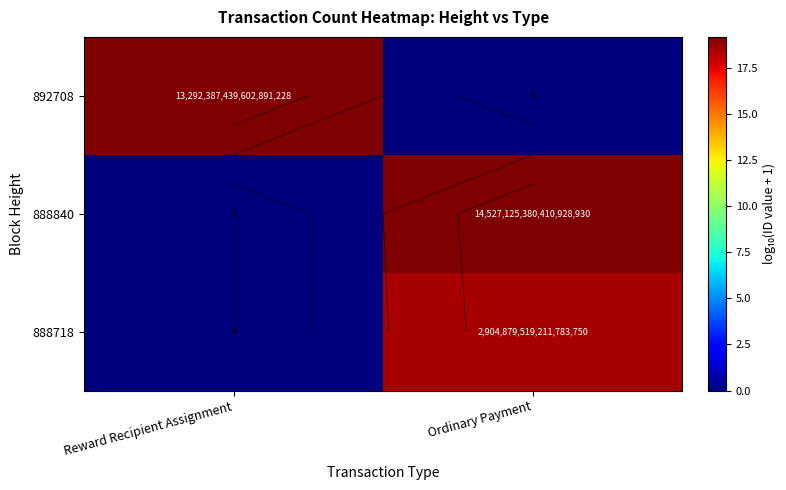

What is the difference between the 888718 values at Reward Recipient Assignment and Ordinary Payment?

18.5